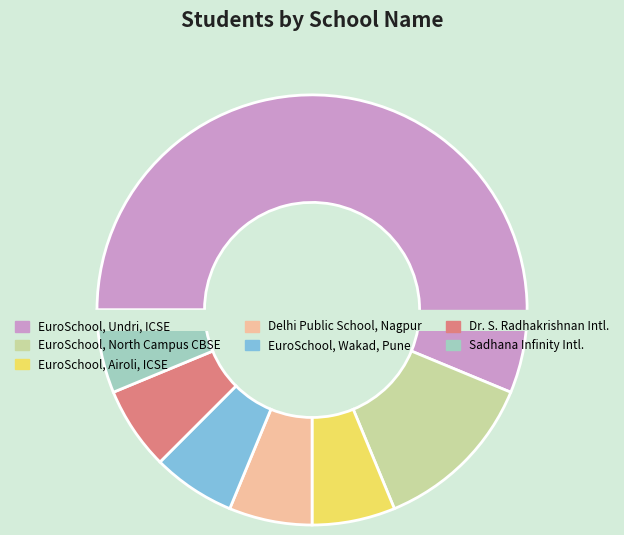

True or false: EuroSchool Undri ICSE accounts for 56% of the total.

True